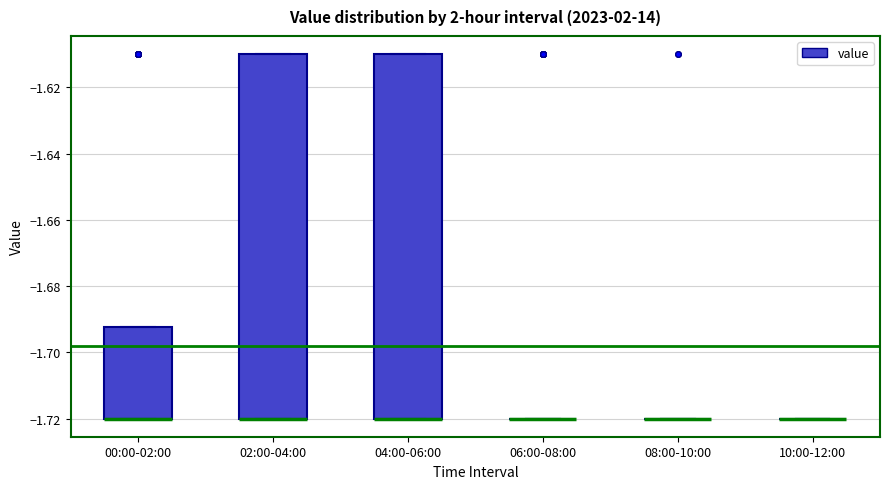

Reading left to right, read every box against the y-axis: the position of its median line, the range the box covers, and the ends of its whiskers. The values are not printed on the chart, so give them approximately, as read against the axis.

00:00-02:00: median -1.720 (drawn on the box's lower edge), box -1.720 to -1.692, whiskers -1.720 to -1.692
02:00-04:00: median -1.720 (drawn on the box's lower edge), box -1.720 to -1.610, whiskers -1.720 to -1.610
04:00-06:00: median -1.720 (drawn on the box's lower edge), box -1.720 to -1.610, whiskers -1.720 to -1.610
06:00-08:00: box collapsed to a line at -1.720, whiskers -1.720 to -1.720
08:00-10:00: box collapsed to a line at -1.720, whiskers -1.720 to -1.720
10:00-12:00: box collapsed to a line at -1.720, whiskers -1.720 to -1.720